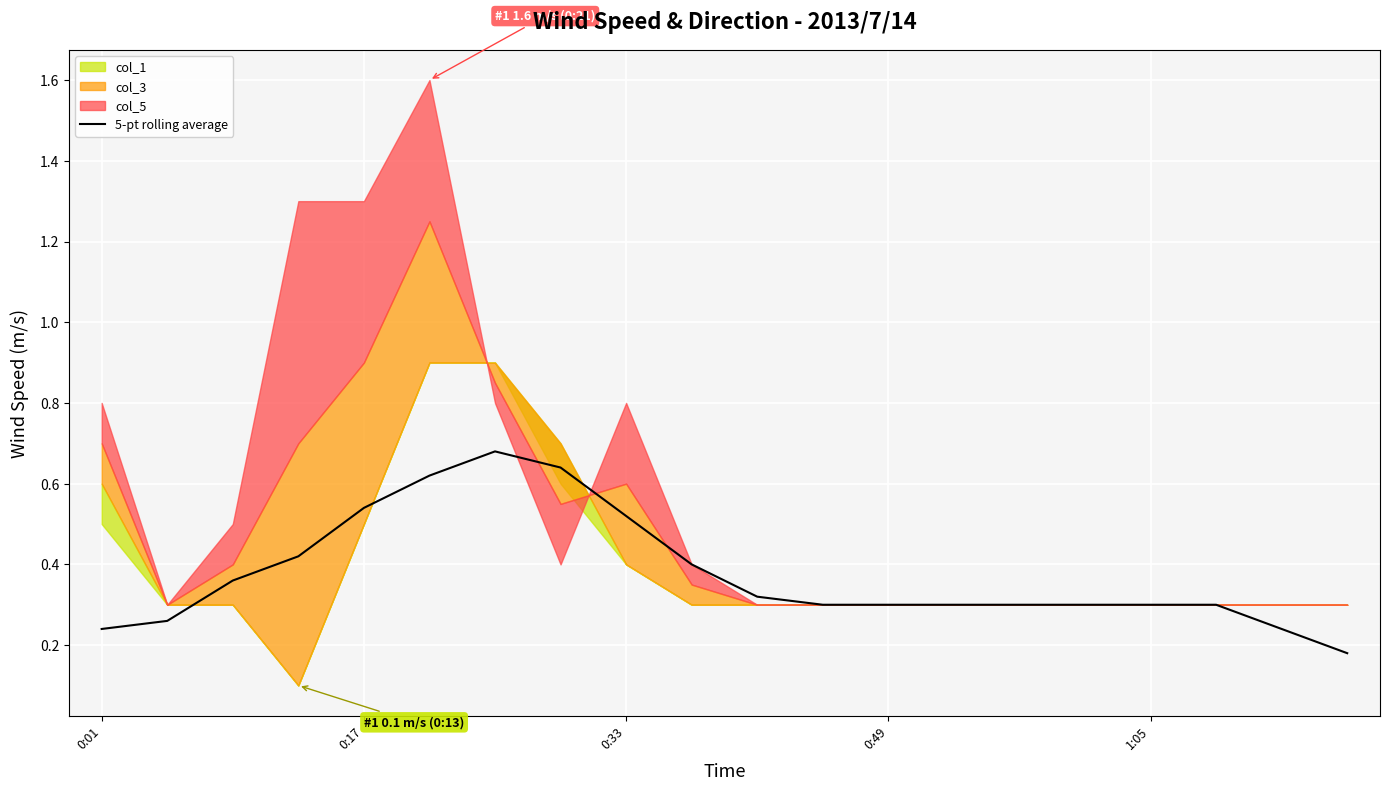

How many lines are shown in the chart?

1